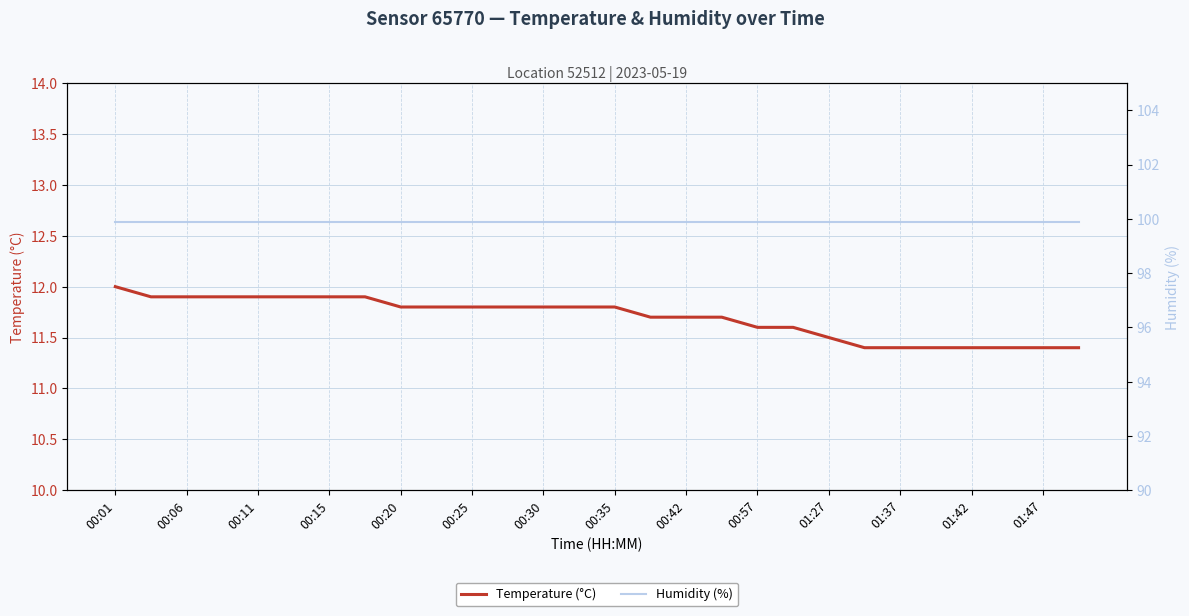

At which category is the sum across all series the highest?

00:01